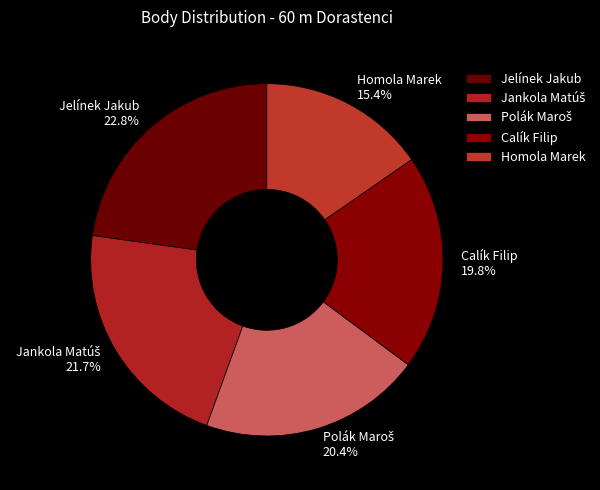

Count the number of slices in the pie.

5